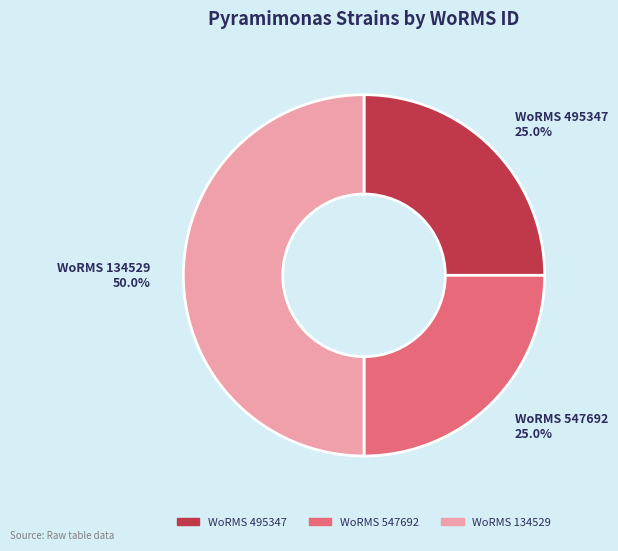

Count the number of slices in the pie.

3